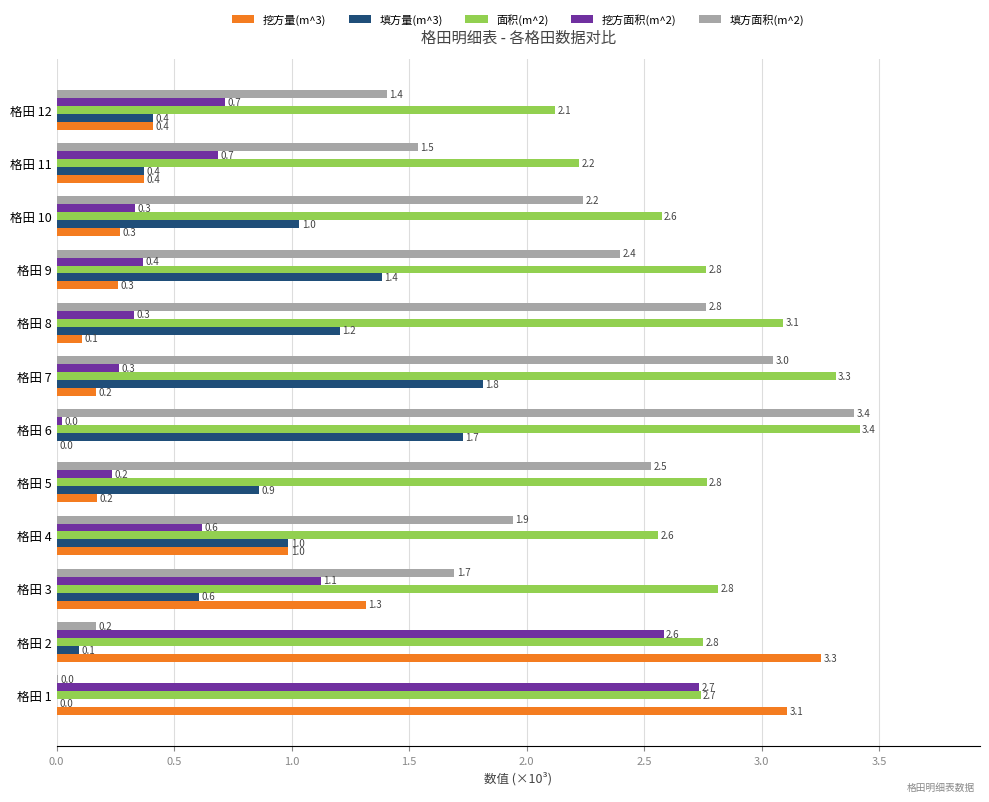

Which label corresponds to the largest value in the chart?

格田 6